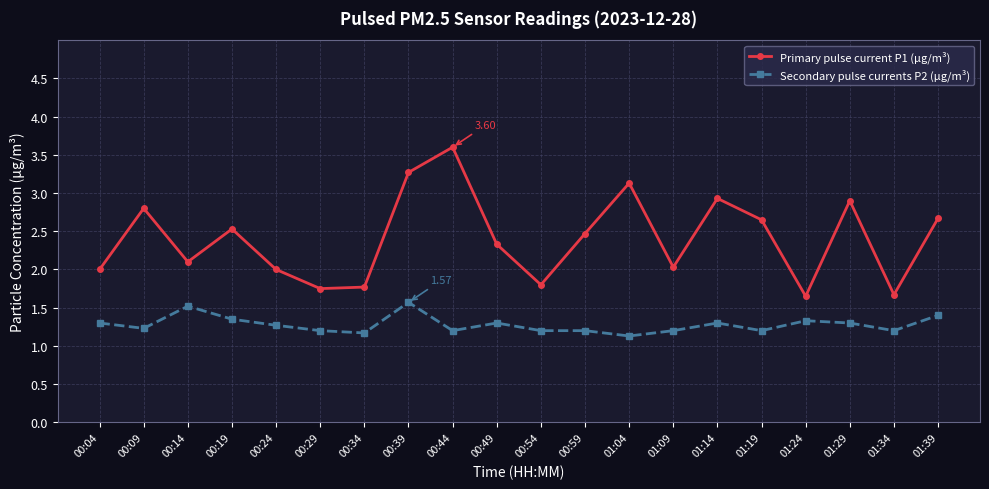

What is the value of the Secondary pulse currents P2 (µg/m³) point at the 4th from the left?

1.4